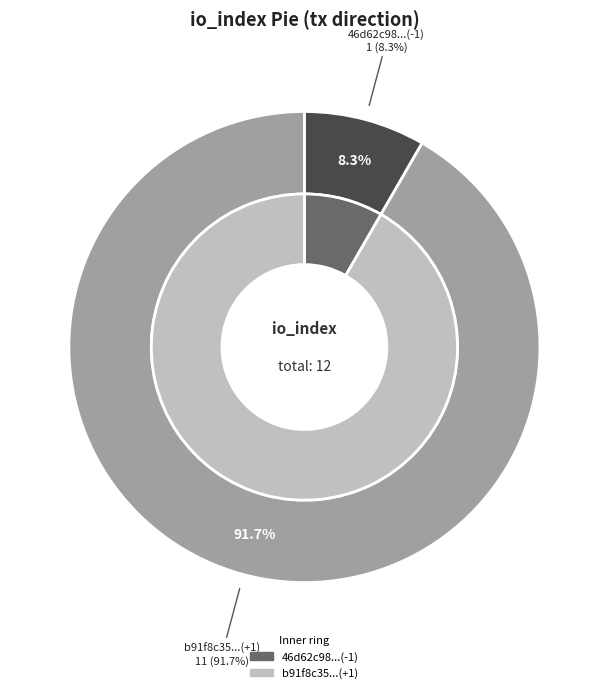

Does any single category account for the majority?

Yes